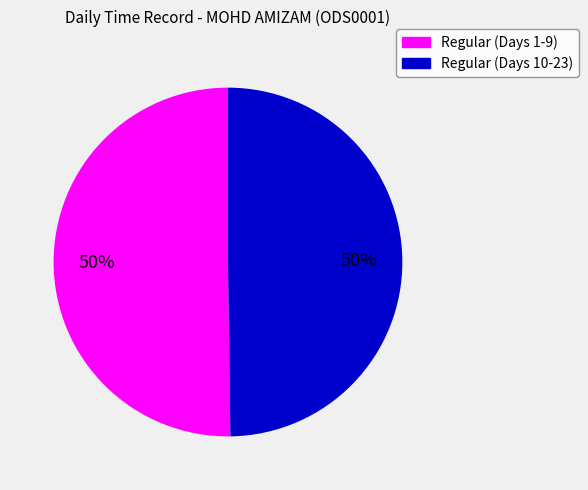

How many slices are in this pie chart?

2